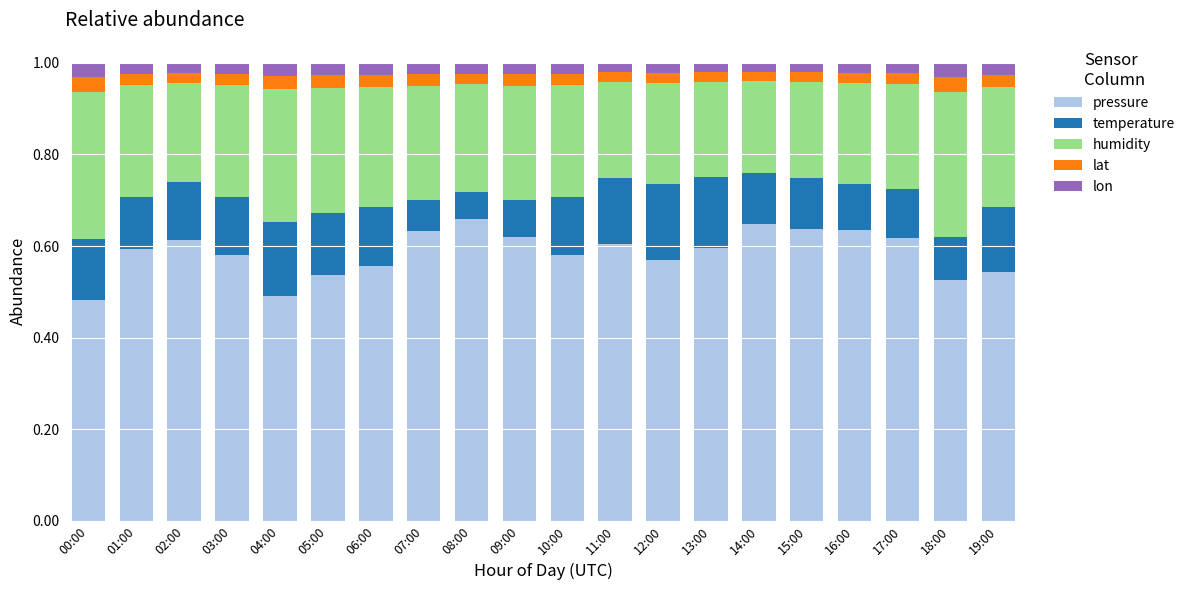

What is the sum of the pressure values at 10:00 and 08:00?

1.2